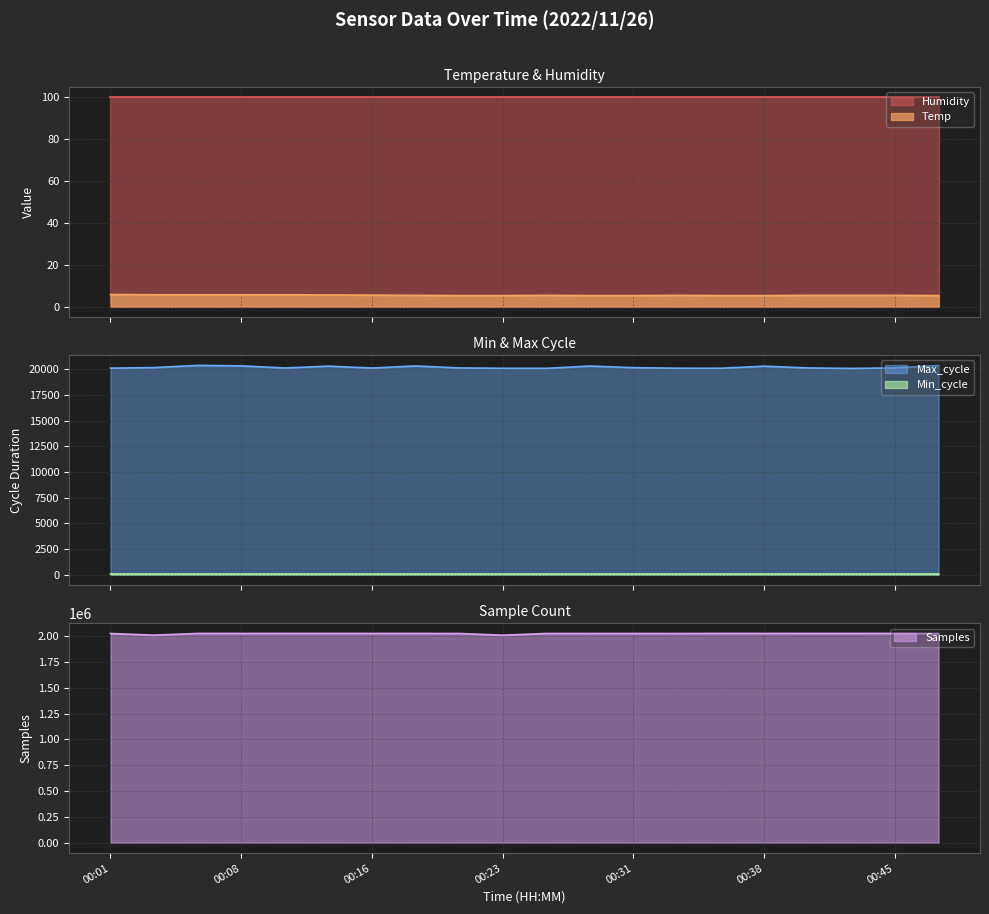

What is the difference between the maximum and minimum values in the Max_cycle series?

296